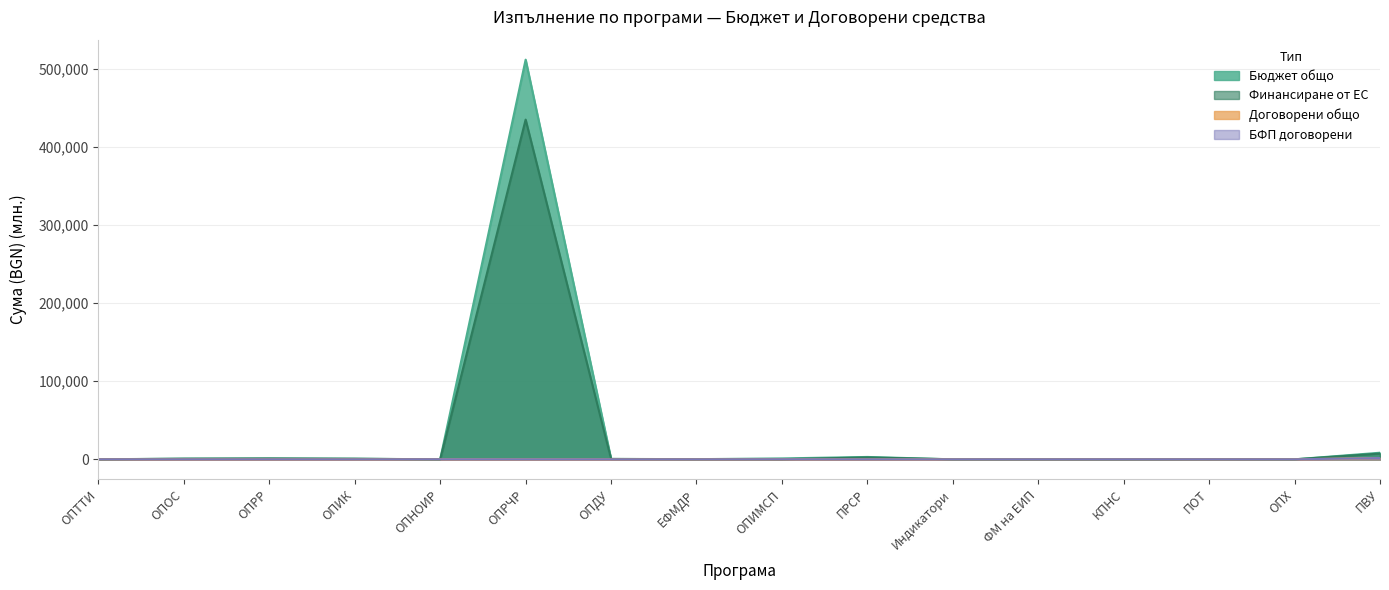

How many interior local peaks does the БФП договорени series have?

5